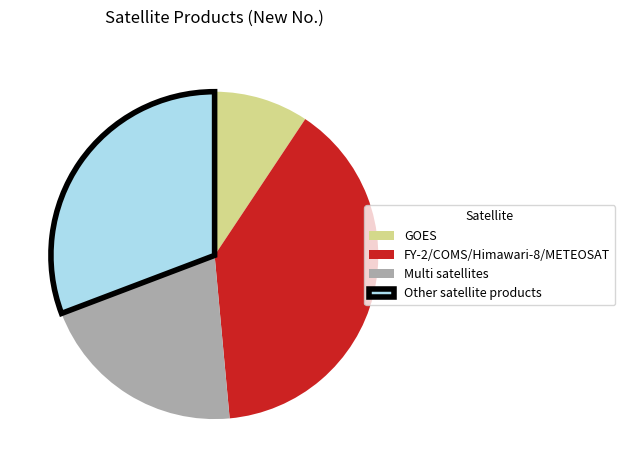

The FY-2/COMS/Himawari-8/METEOSAT slice represents 39% of the pie. True or false?

True